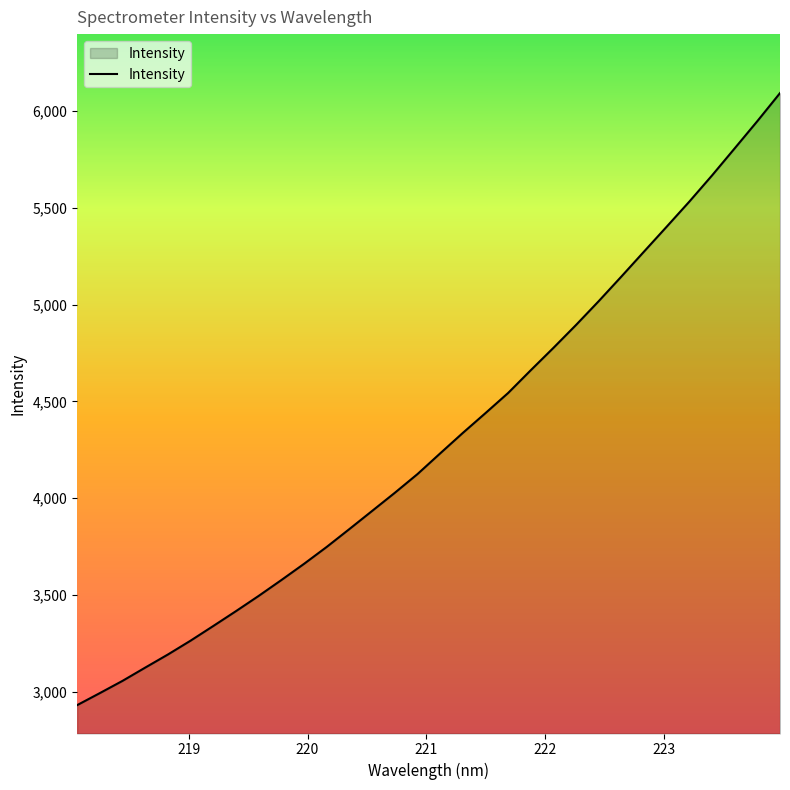

What is the greatest value displayed?

6092.0